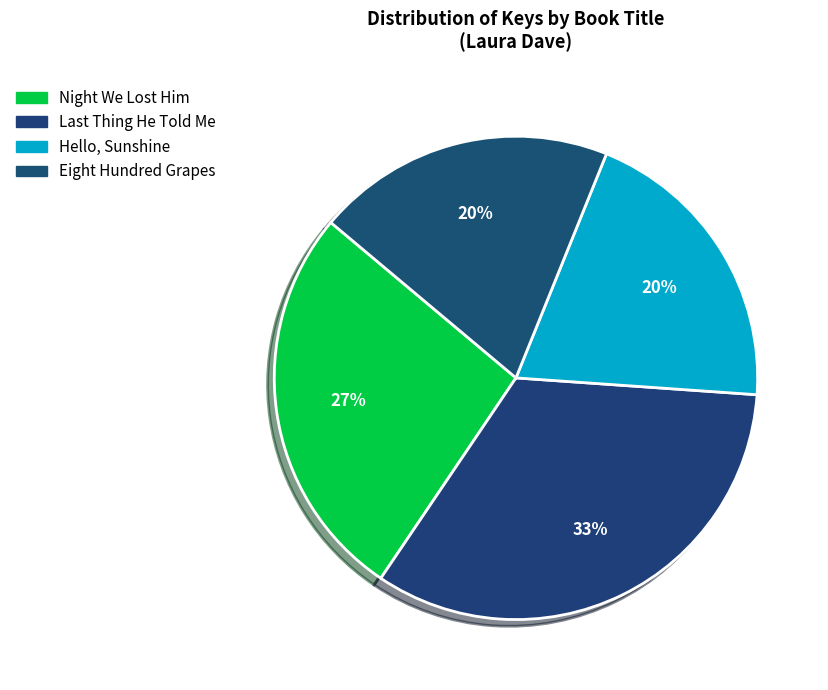

How many slices are in this pie chart?

4